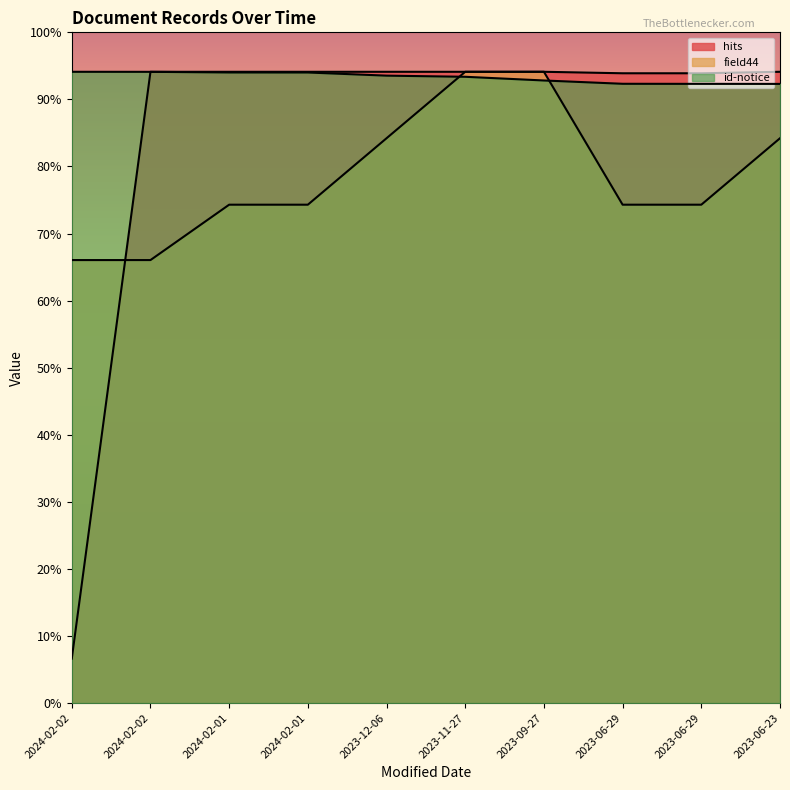

Reading right to left, list all the values displayed in this chart.

hits: 2023-06-23=16000.0	2023-06-29=15962.4	2023-06-29=15962.4	2023-09-27=16000.0	2023-11-27=16000.0	2023-12-06=16000.0	2024-02-01=16000.0	2024-02-01=16000.0	2024-02-02=16000.0	2024-02-02=1126.8
field44: 2023-06-23=14315.8	2023-06-29=12631.6	2023-06-29=12631.6	2023-09-27=16000.0	2023-11-27=16000.0	2023-12-06=14315.8	2024-02-01=12631.6	2024-02-01=12631.6	2024-02-02=11228.1	2024-02-02=11228.1
id-notice: 2023-06-23=15693.0	2023-06-29=15694.0	2023-06-29=15696.0	2023-09-27=15779.7	2023-11-27=15873.4	2023-12-06=15902.3	2024-02-01=15982.1	2024-02-01=15983.1	2024-02-02=15999.0	2024-02-02=16000.0